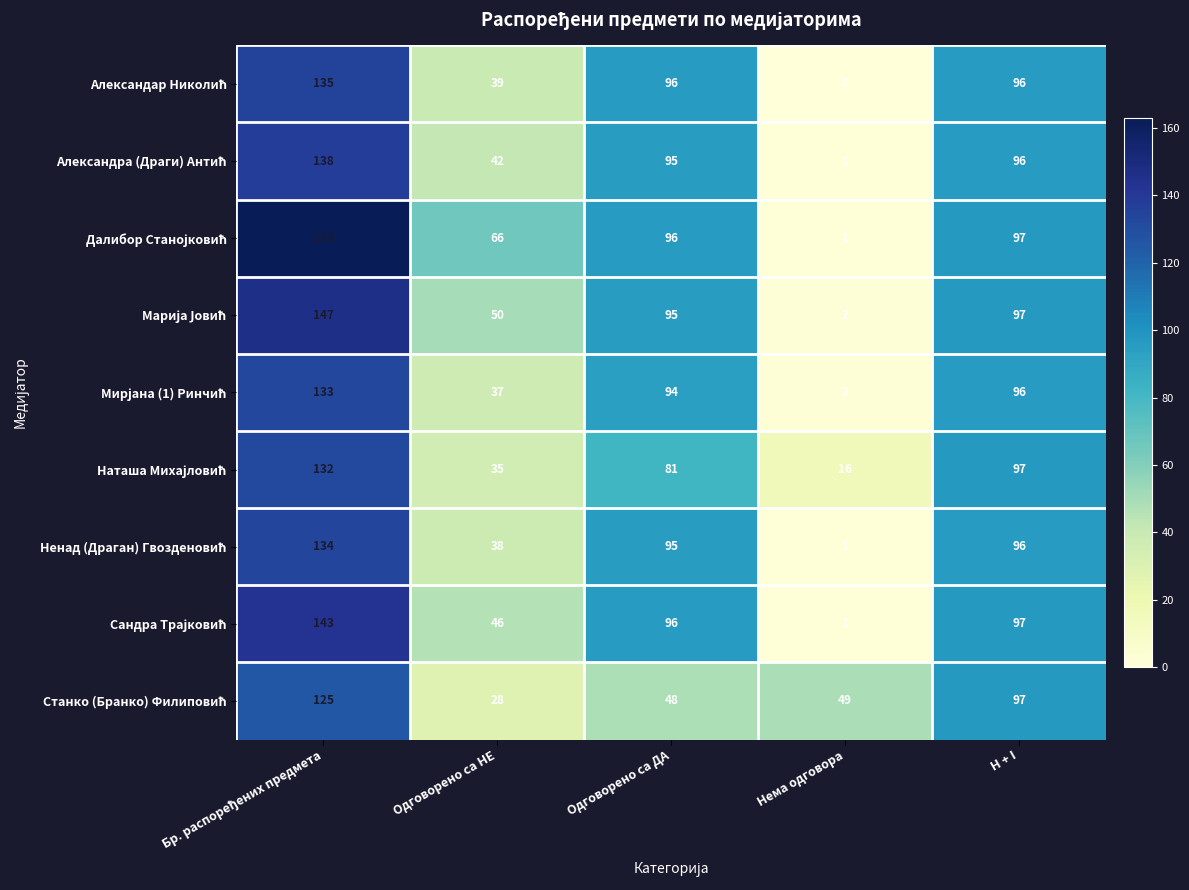

What is the difference between the highest and lowest values at Одговорено са НЕ?

38